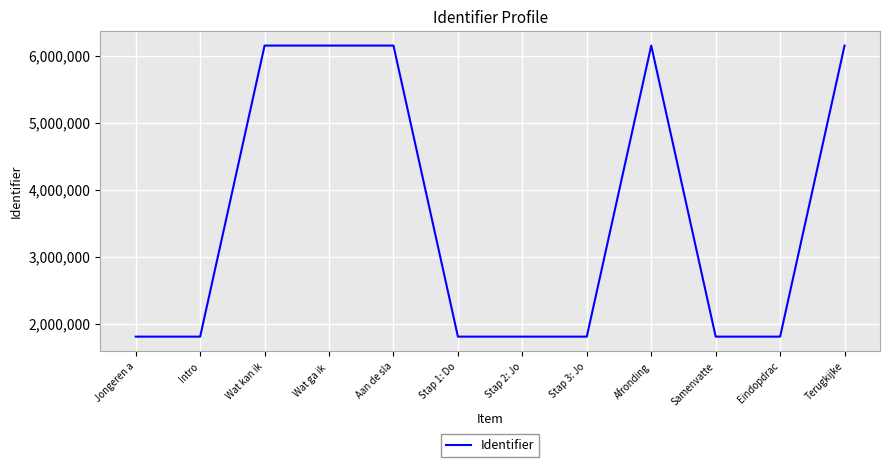

Which has a higher value, Wat kan ik or Eindopdrac?

Wat kan ik